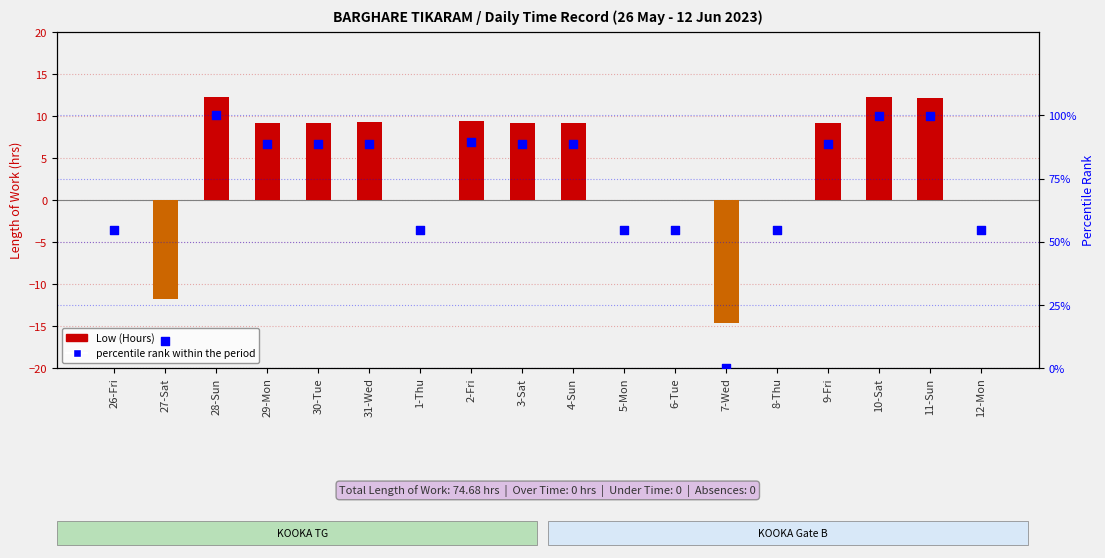

Is the value of percentile rank within the period at 28-Sun greater than the value of Low (Hours) at 29-Mon?

Yes